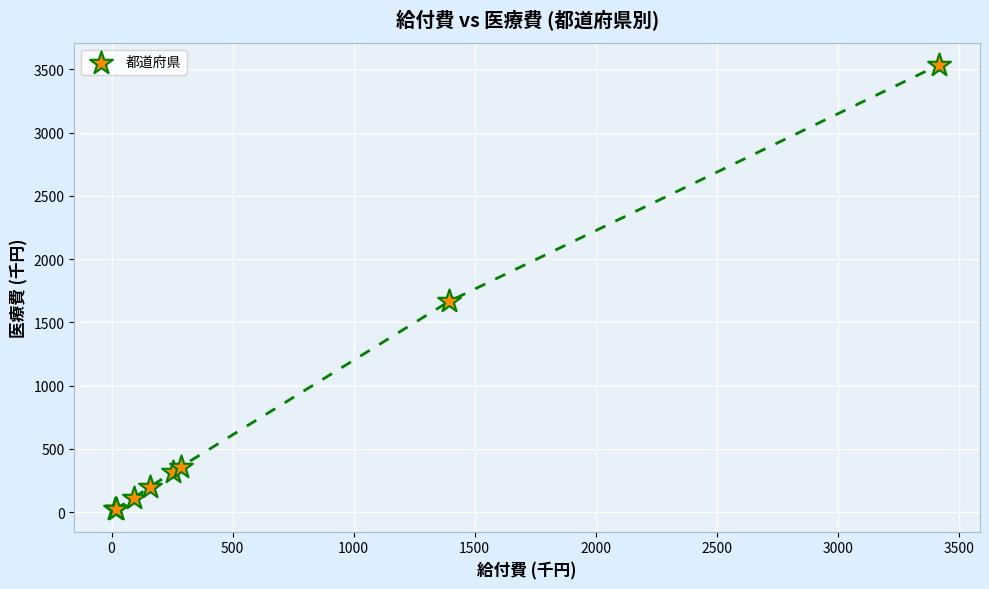

What Y value in the scatter plot is closest to 1776?

1664.8